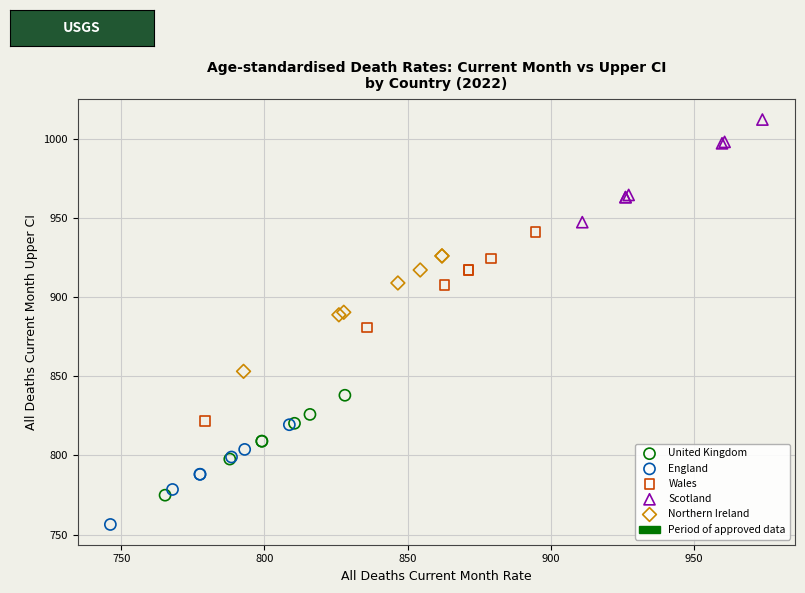

Which series contains the lowest Y value?

England